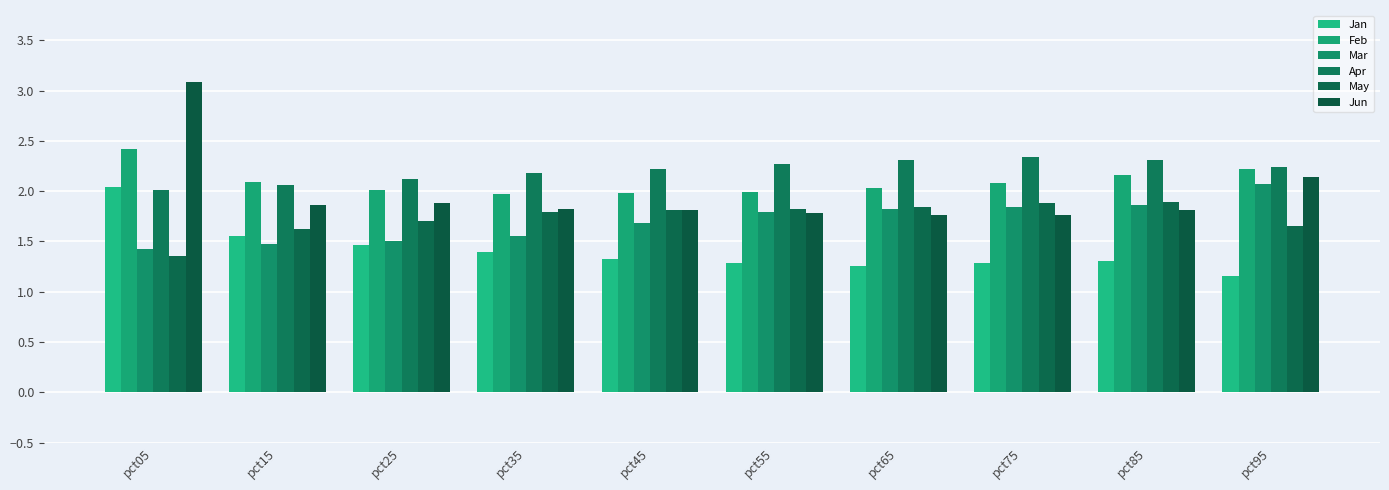

Does the chart contain stacked bars?

No